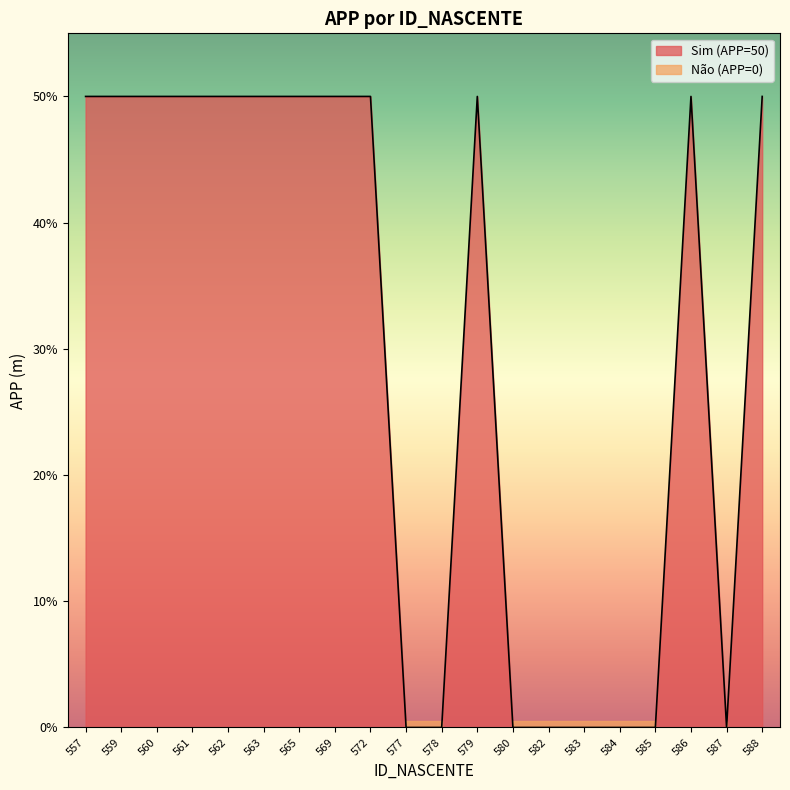

Is it true that Sim (APP=50) equals 50 at 563?

True